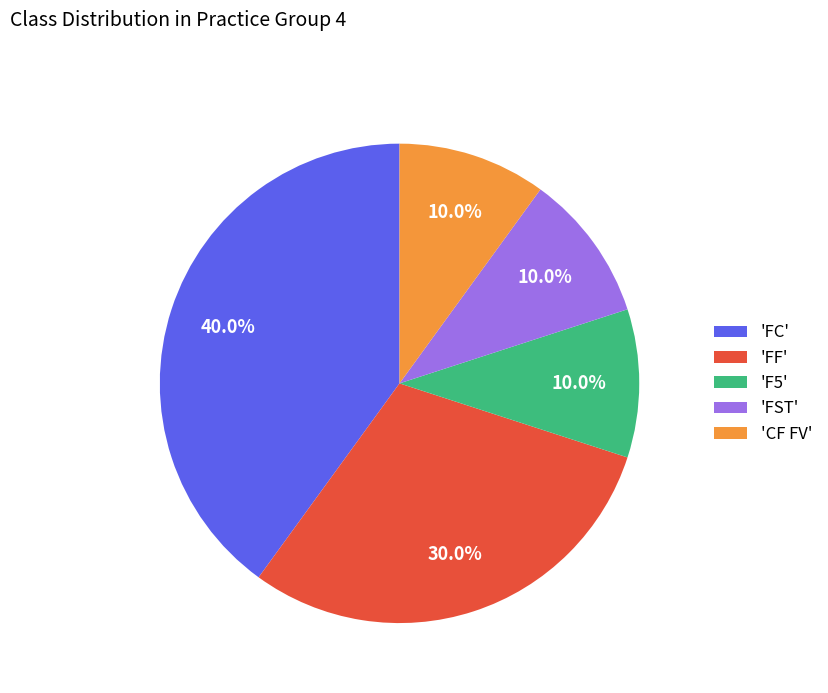

What is the total percentage of 'FST' and 'F5'?

20.0%